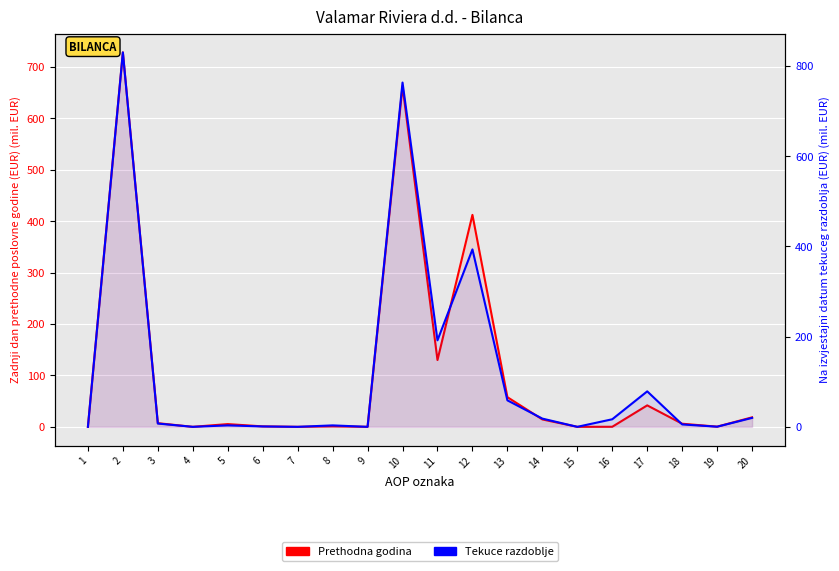

How many data points does each series have?

20